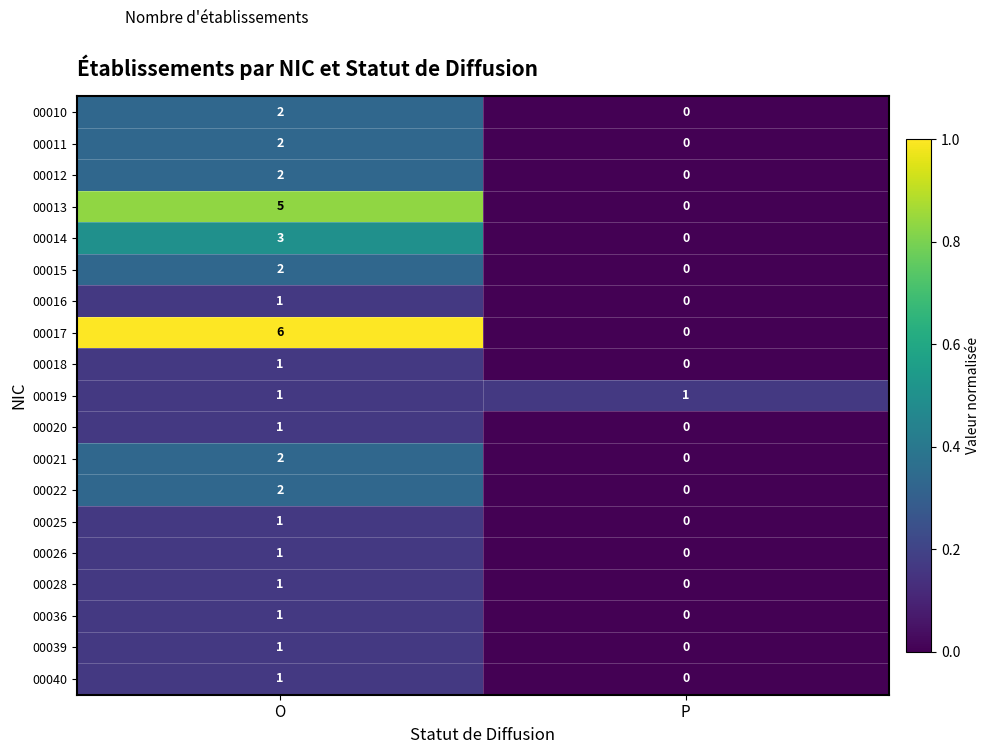

Where is 00026 nearest to the value 0?

P